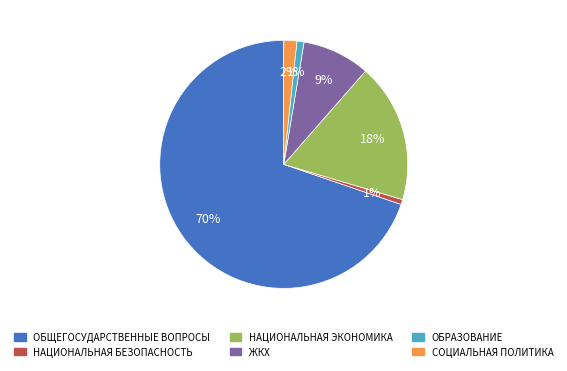

Combined, do ОБЩЕГОСУДАРСТВЕННЫЕ ВОПРОСЫ and СОЦИАЛЬНАЯ ПОЛИТИКА account for over 50%?

Yes